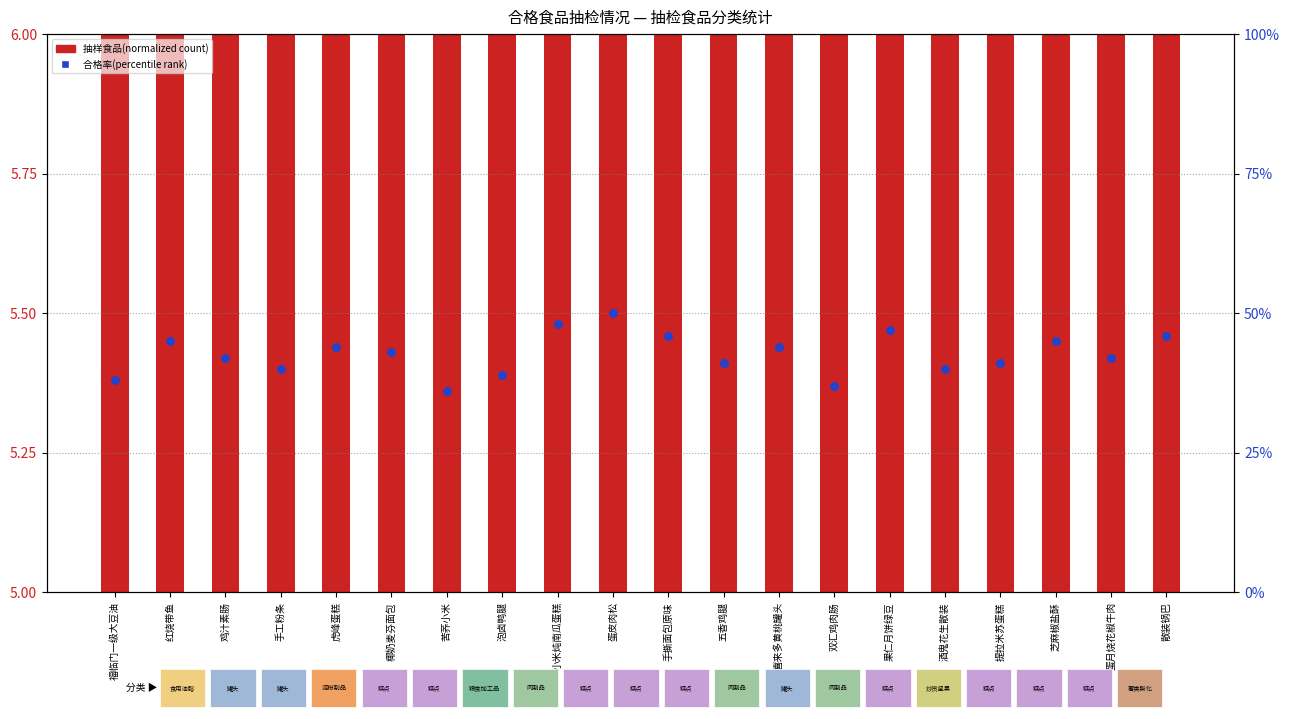

Is the value of 合格率百分比 at 手撕面包原味 greater than the value of 抽检数量(食品) at 泡卤鸭腿?

Yes